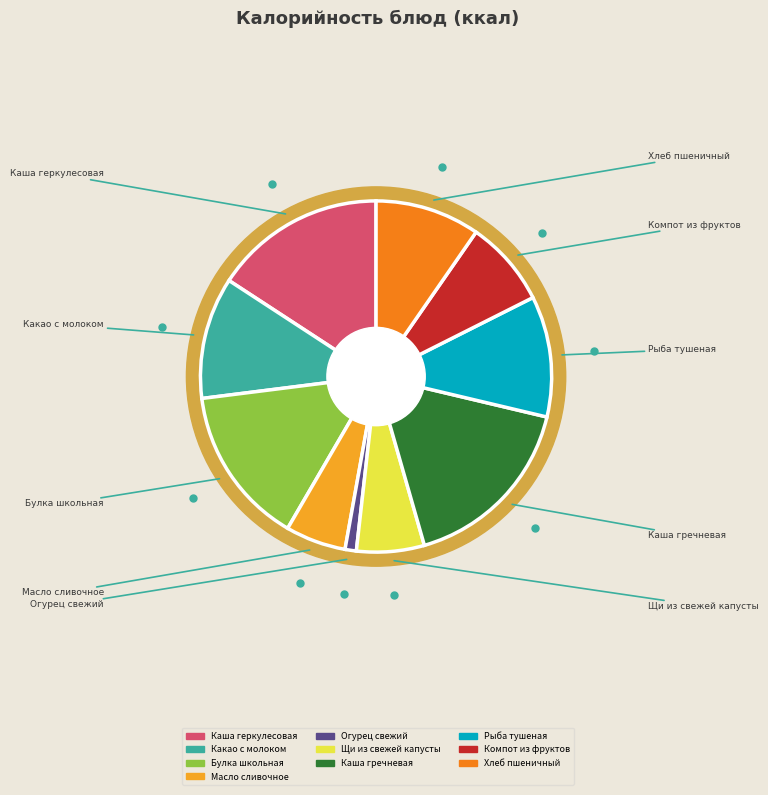

Does Булка школьная account for over 50% of the chart?

No